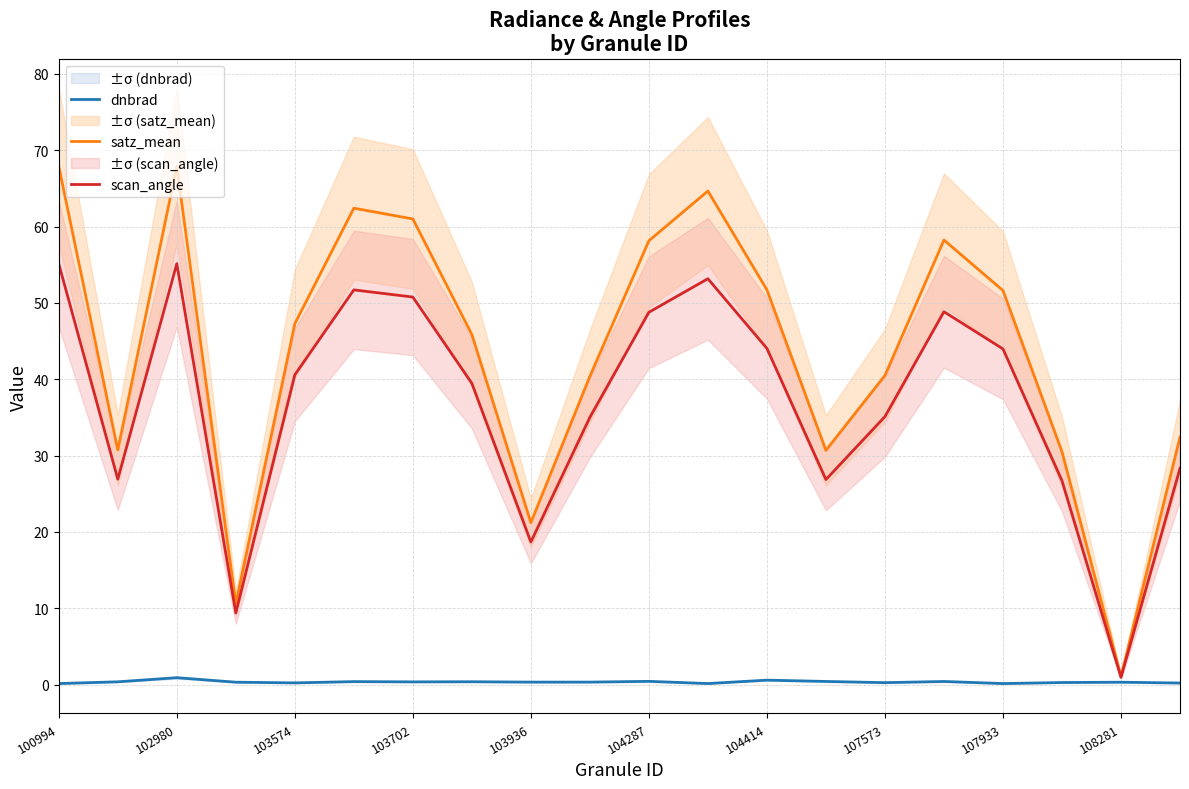

What is the sum of all dnbrad values?

6.6